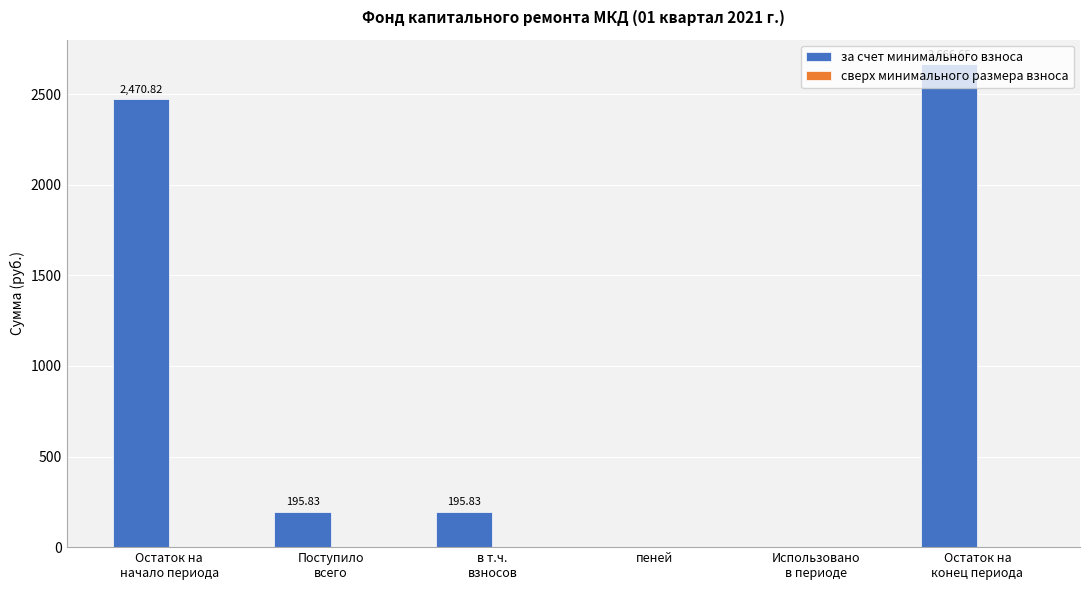

Count the number of categories in the chart.

6